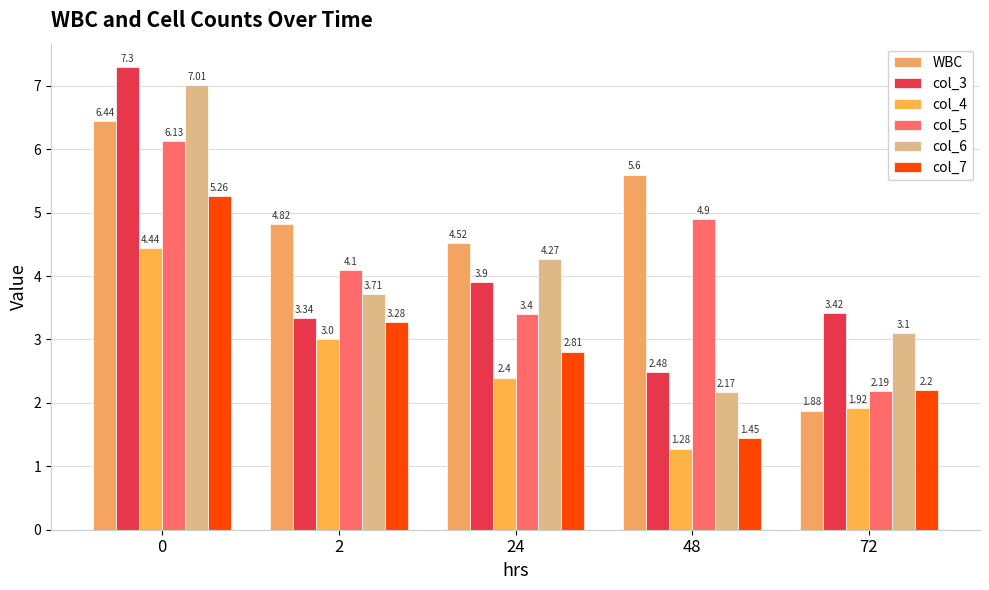

List the labels in order of col_4 value, largest first.

0, 2, 24, 72, 48